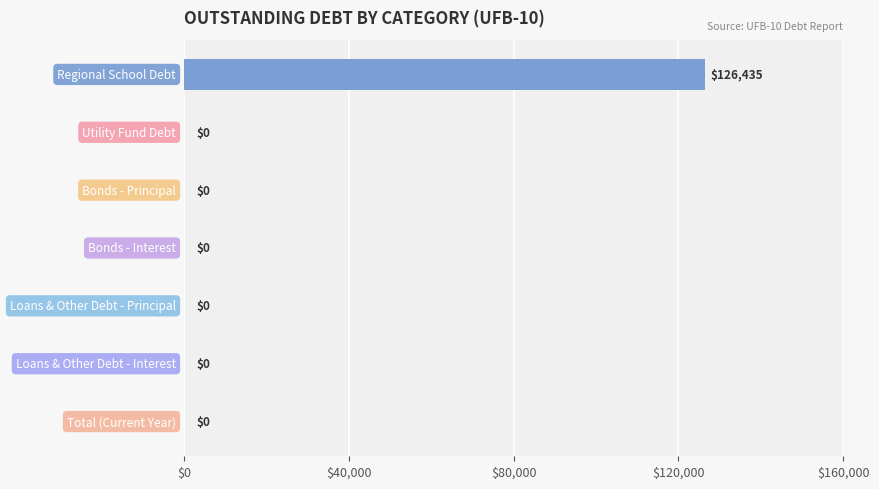

Count the number of values greater than 0.

1